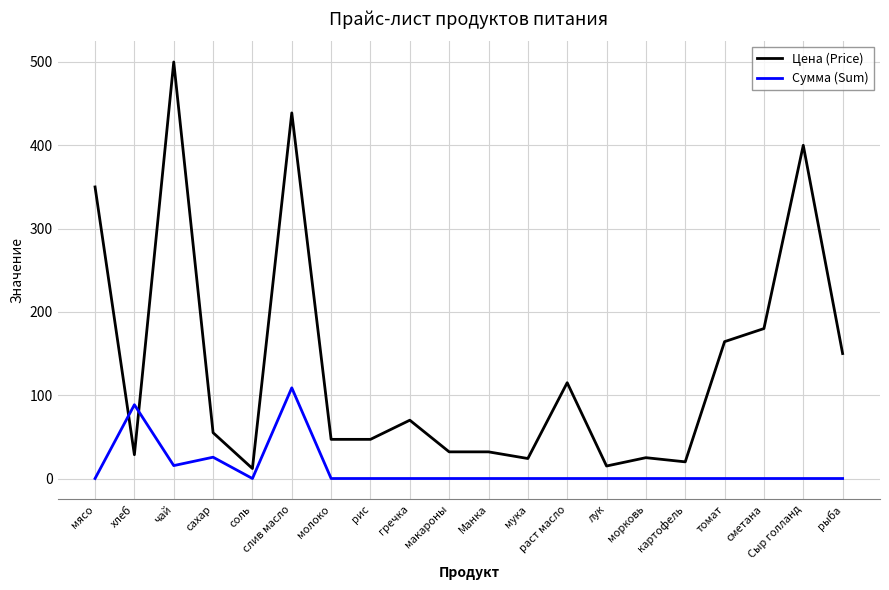

What is the difference between the Цена (Price) values at Сыр голланд and раст масло?

285.0